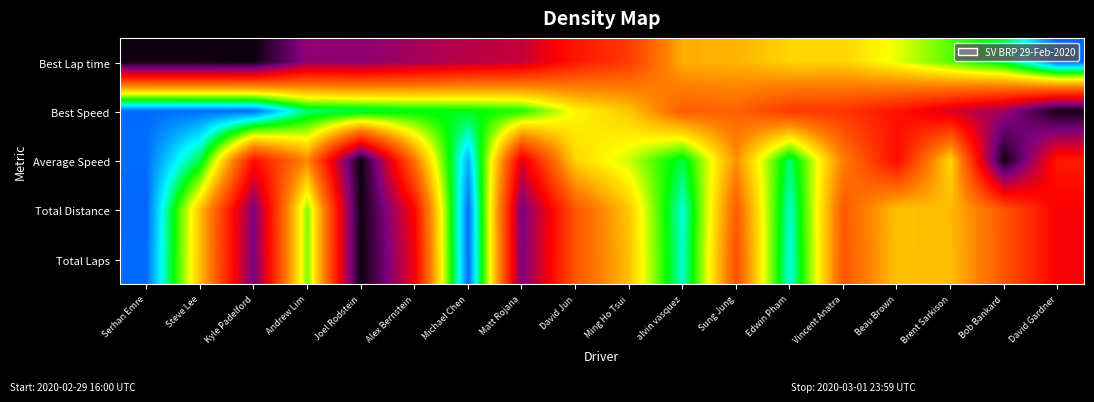

Count the number of data series in this chart.

5